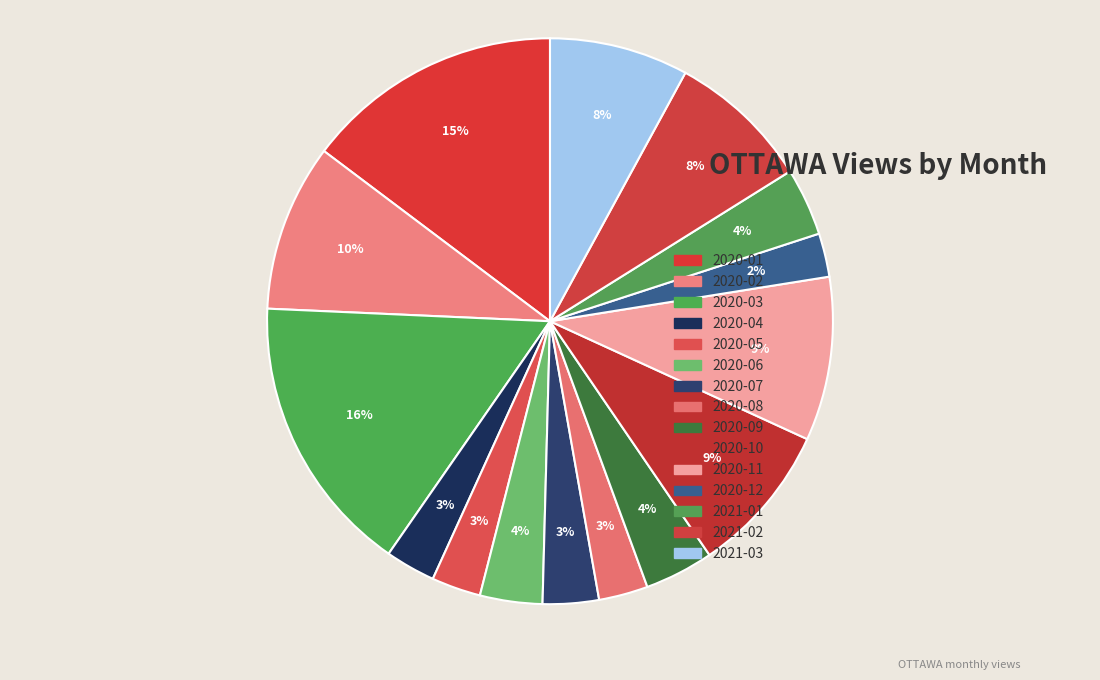

Which has a higher value, 2020-07 or 2020-11?

2020-11